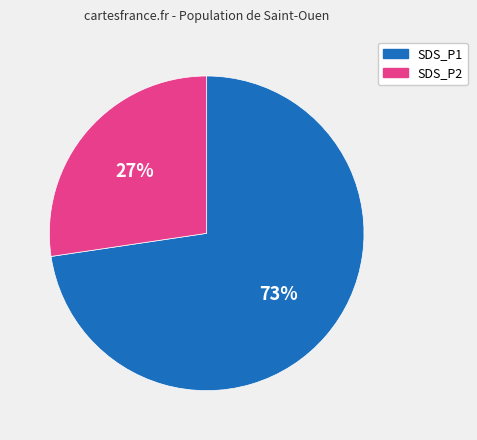

To the nearest percent, what percentage of the pie is SDS_P2?

27%